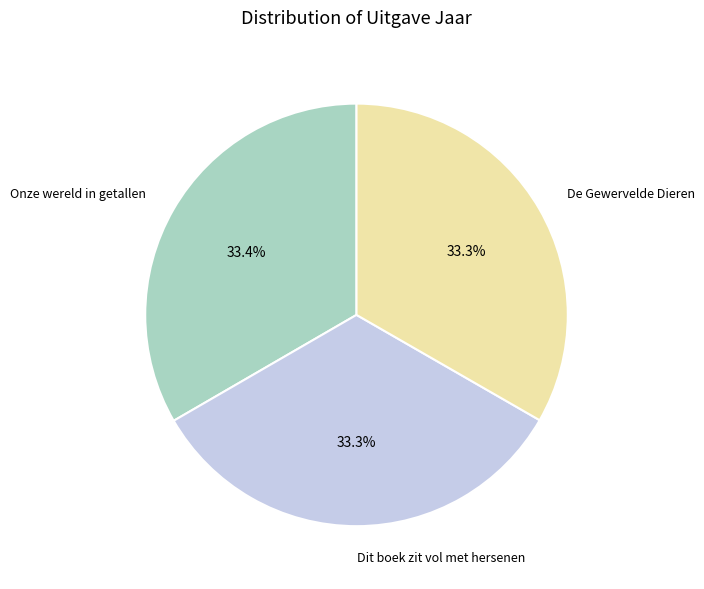

Does any single category account for the majority?

No